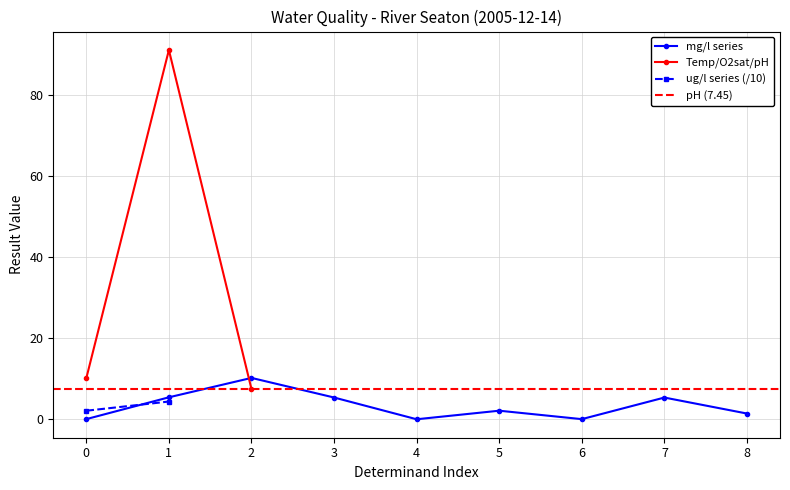

Reading left to right, transcribe all the data shown in this chart.

21.1	0.0	5.4	10.1	0.0	10.2	5.4	91.0	0.0	2.1	43.8	0.0	5.4	7.5	1.4